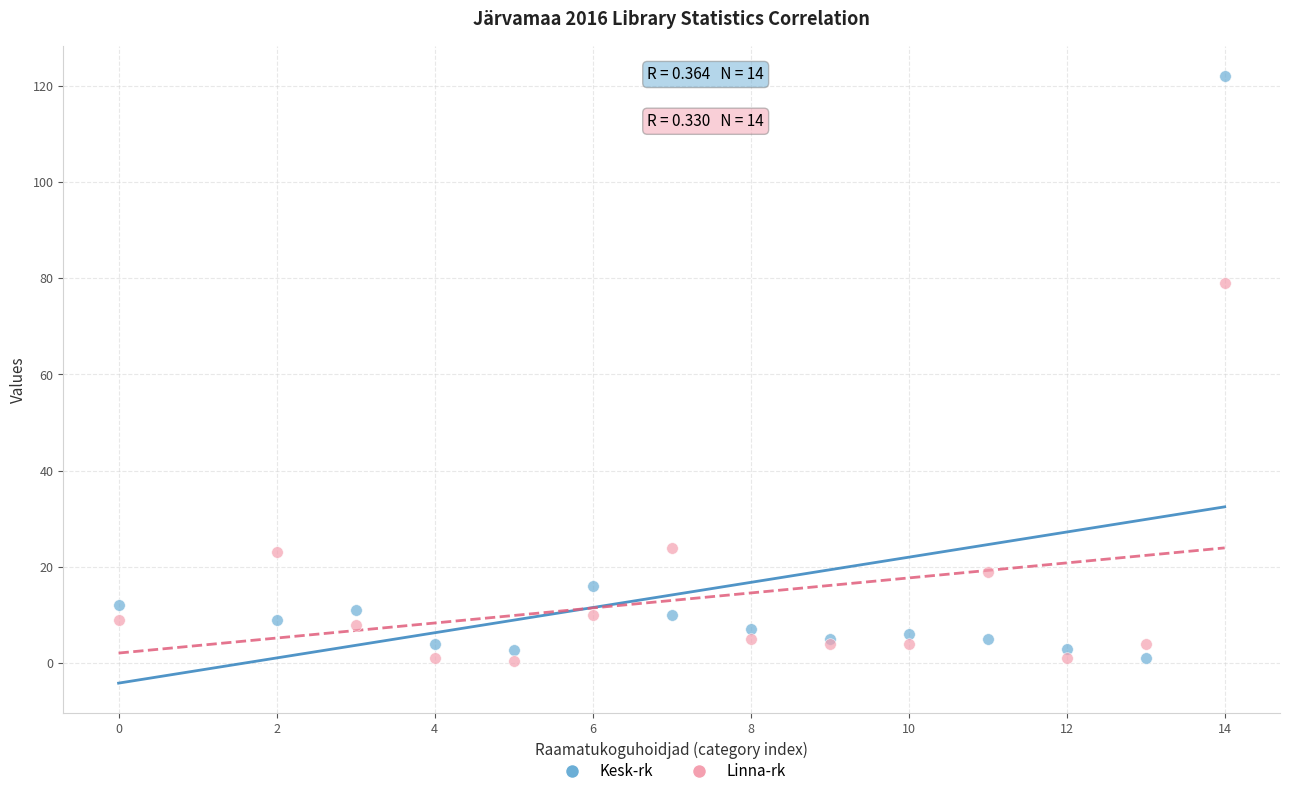

What are all the series names shown in the legend?

Kesk-rk, Linna-rk